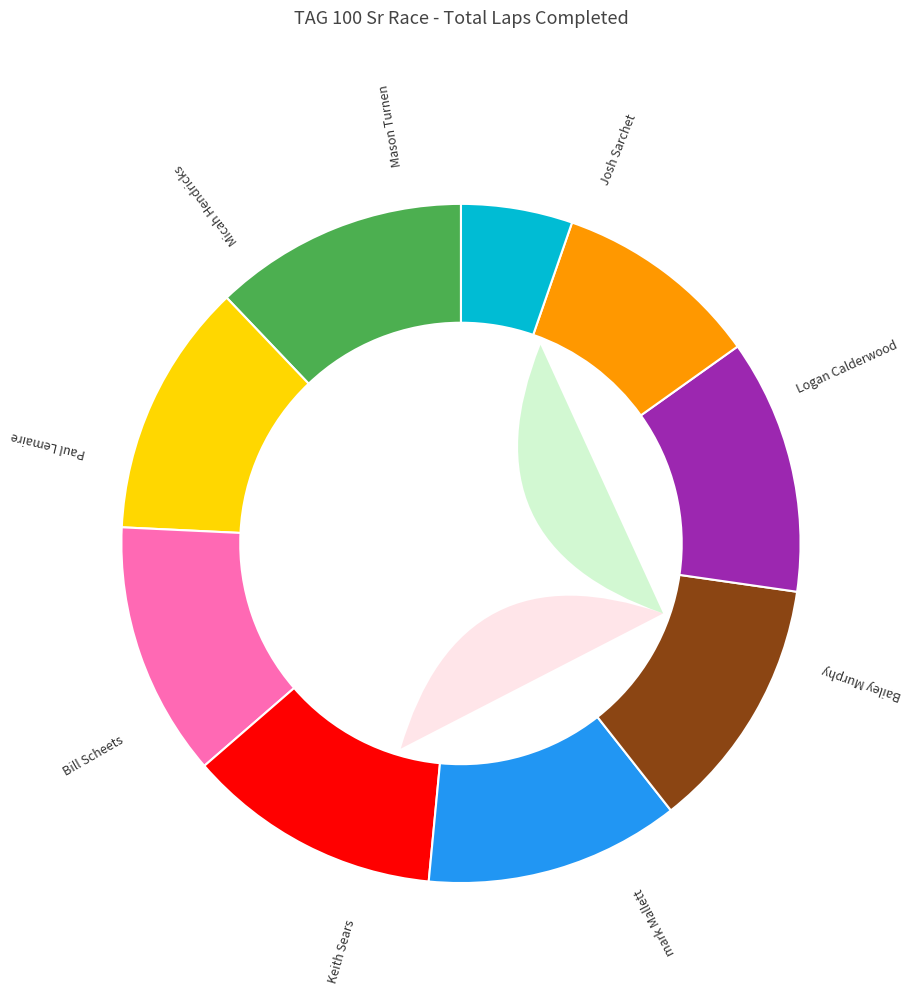

Does any single category account for the majority?

No